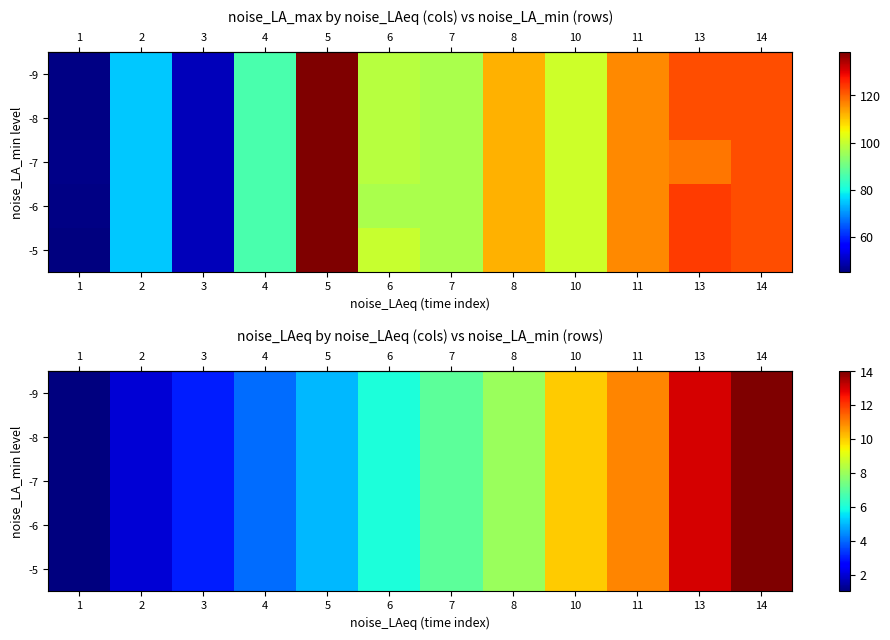

Which category has the highest value across all series?

14